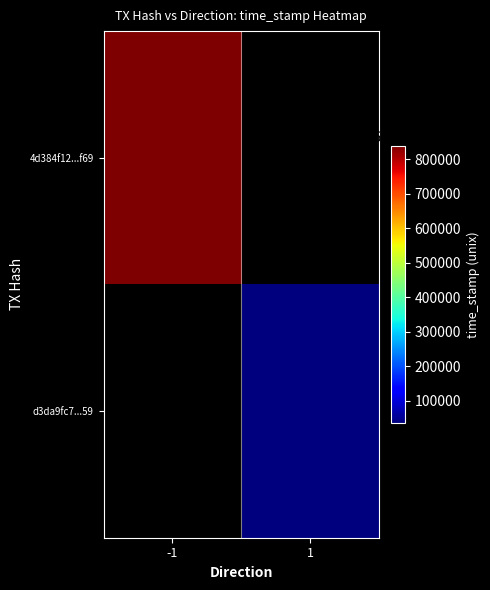

Which series has the largest range (max minus min)?

4d384f12...f69